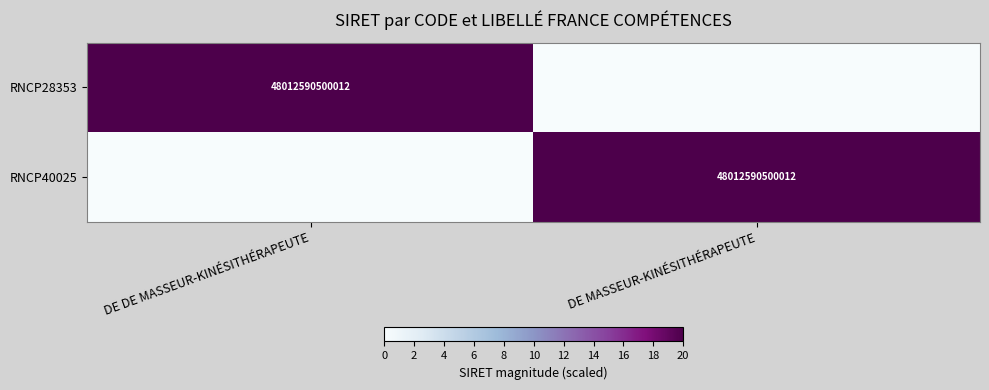

True or false: RNCP40025 has a value of 48012590500012 at DE MASSEUR-KINÉSITHÉRAPEUTE.

True